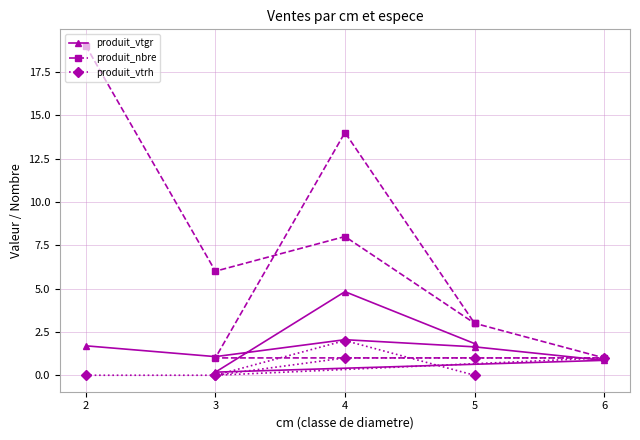

Reading left to right, extract all data points from this chart.

produit_vtgr: 1.7	1.1	2.1	1.6	0.9	0.2	4.8	1.8
produit_nbre: 19.0	6.0	8.0	3.0	1.0	1.0	14.0	3.0
produit_vtrh: 0.0	0.0	1.0	1.0	1.0	0.0	2.0	0.0